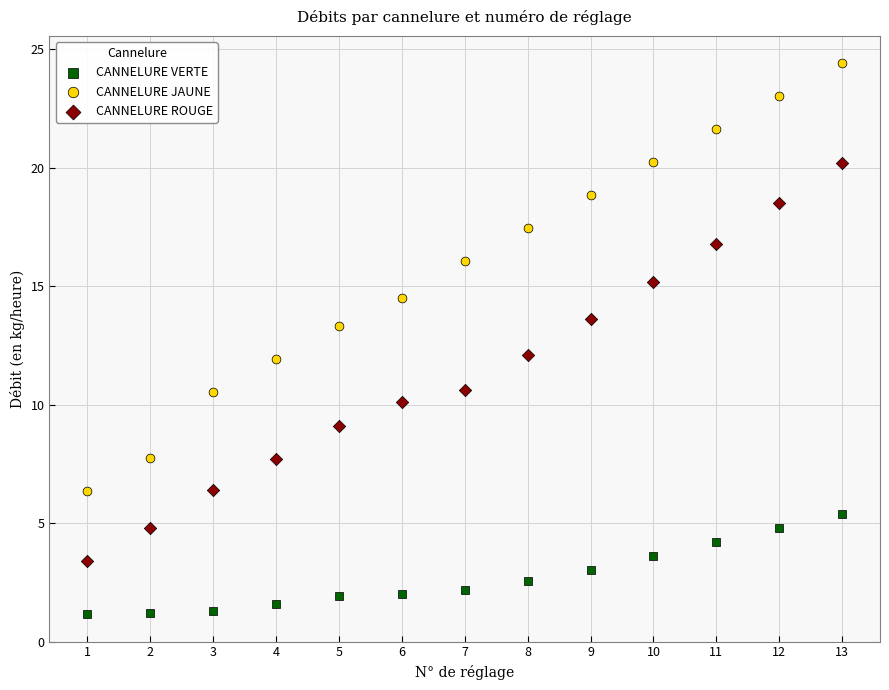

Which series has the largest Y range (max minus min)?

CANNELURE JAUNE